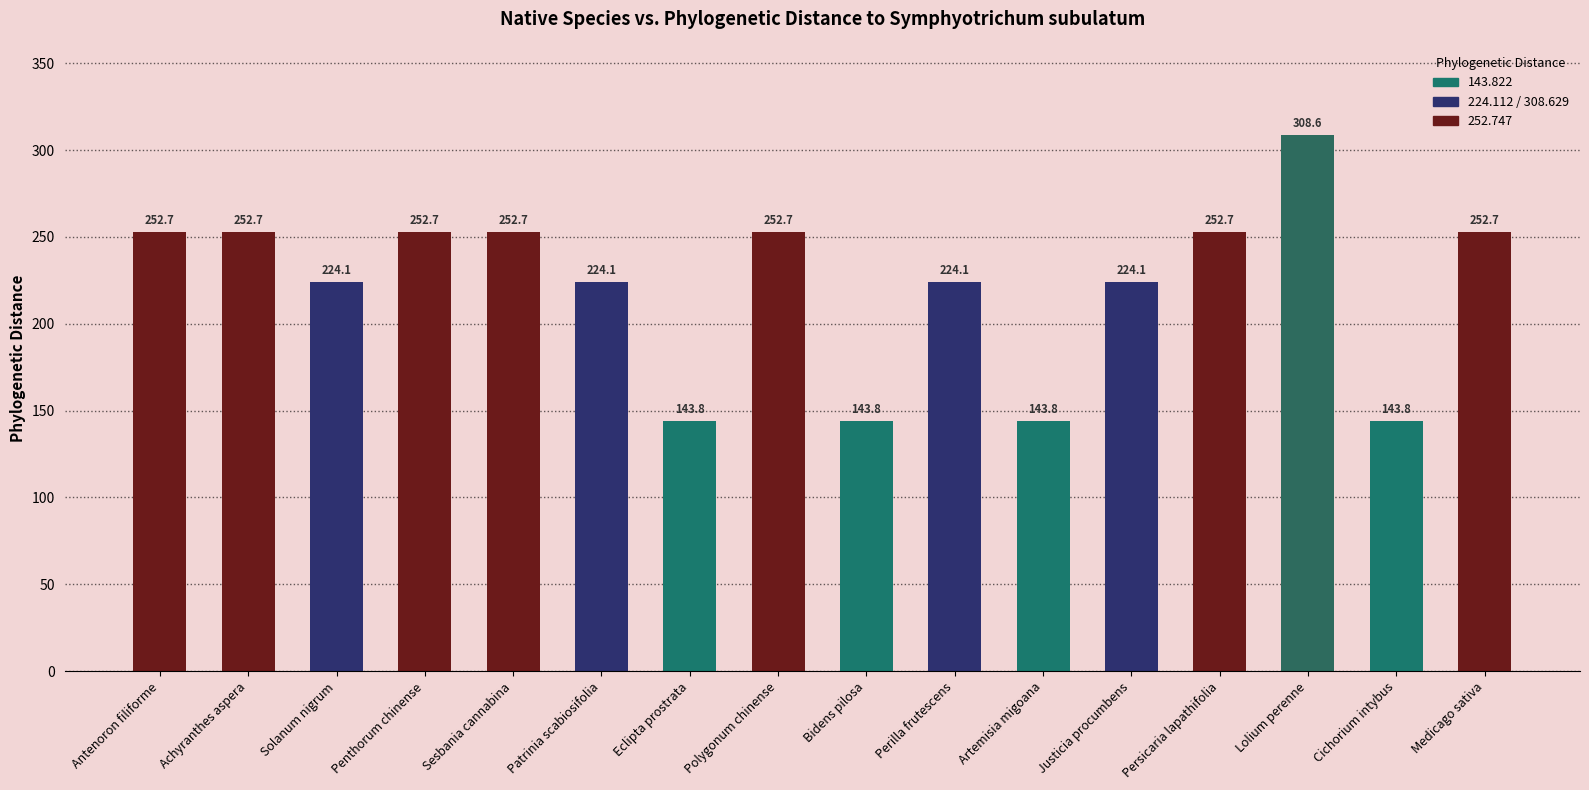

What is the minimum value shown in the chart?

143.8